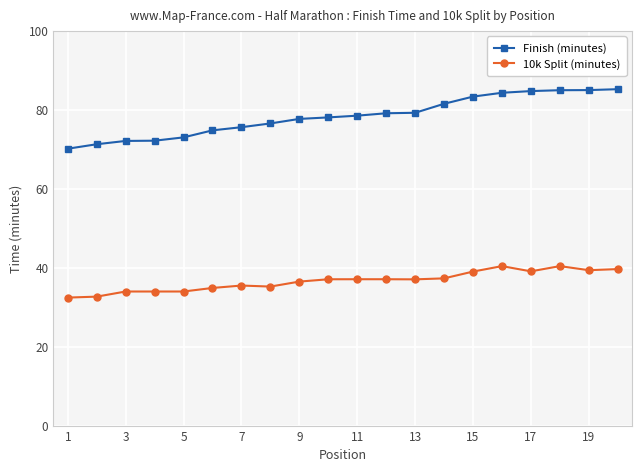

True or false: Finish (minutes) and 10k Split (minutes) intersect in this chart.

False